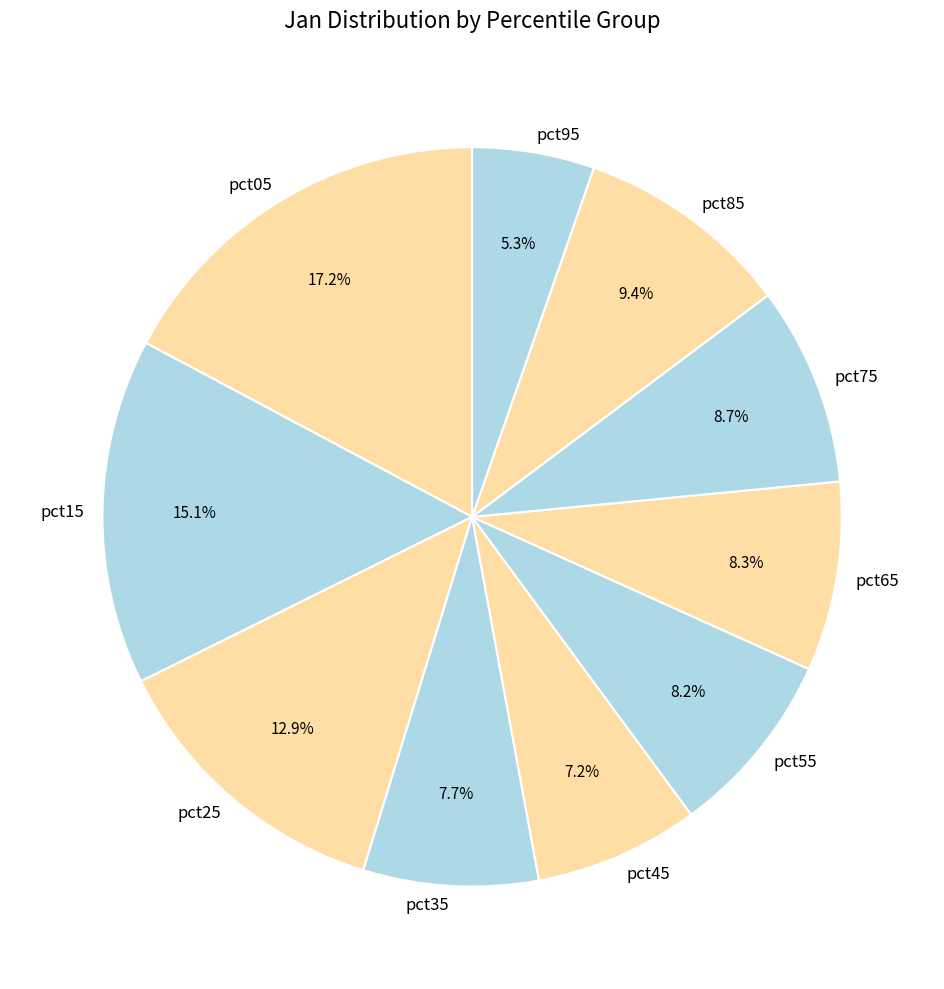

How many segments does this pie chart have?

10